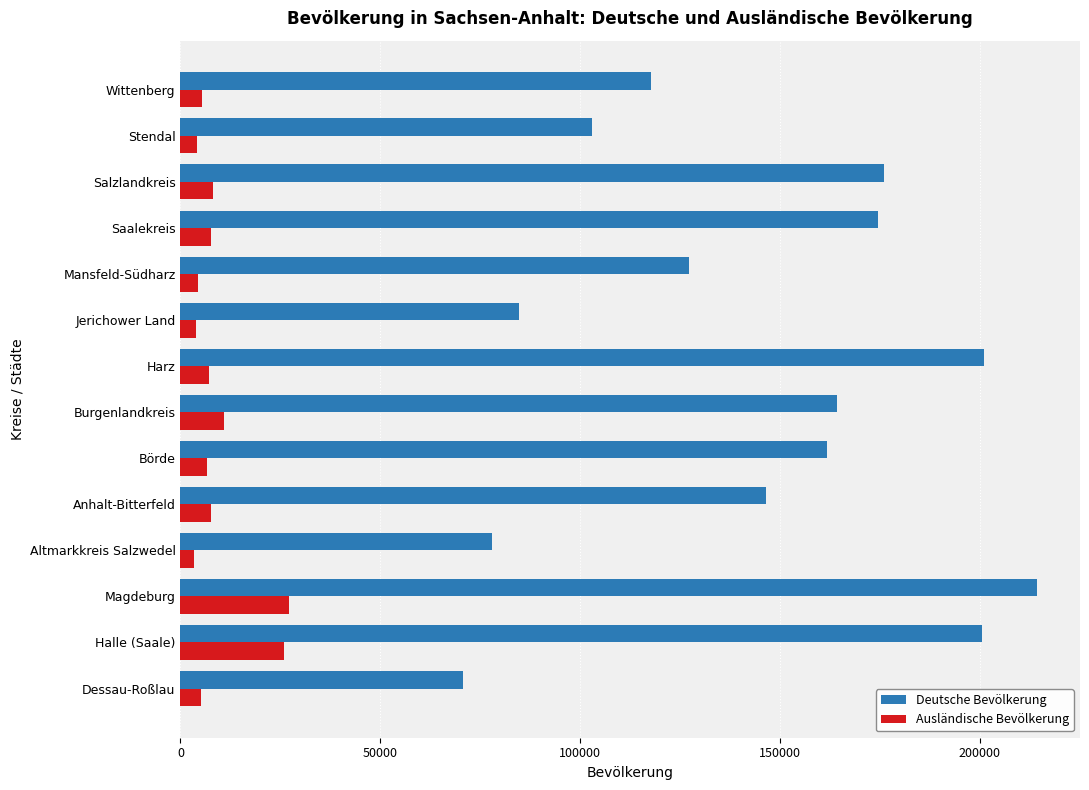

Is the value of Deutsche Bevölkerung at Anhalt-Bitterfeld greater than the value of Ausländische Bevölkerung at Anhalt-Bitterfeld?

Yes